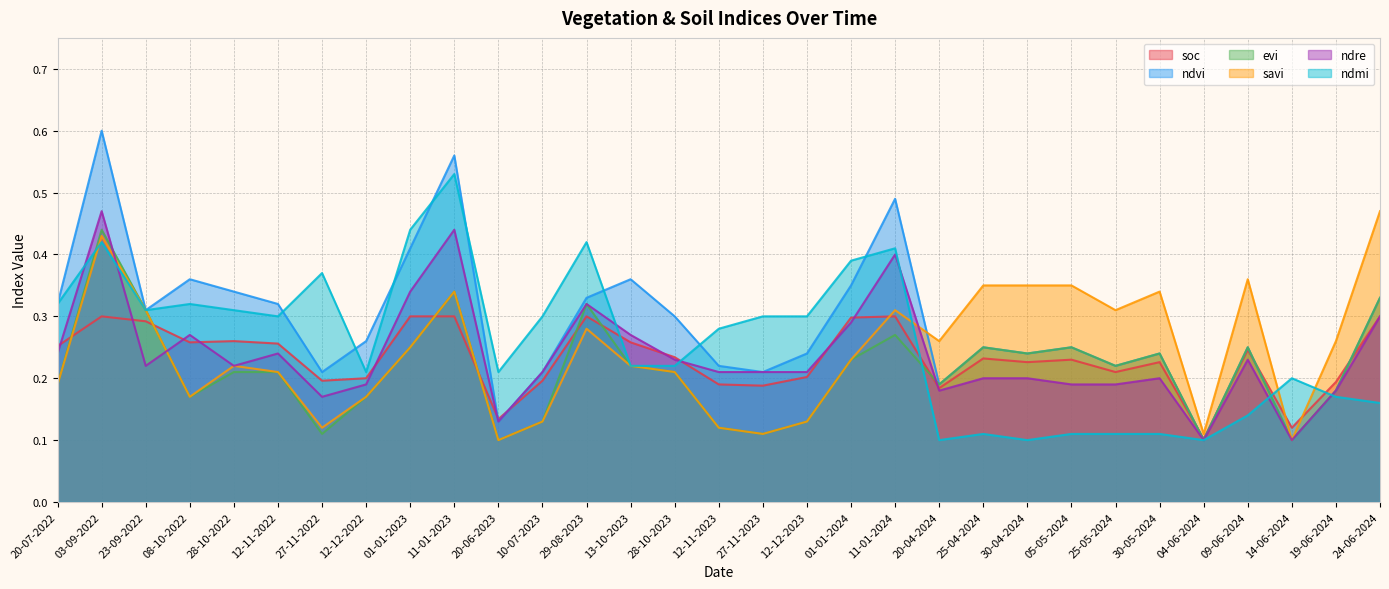

True or false: savi and soc cross at least once.

True